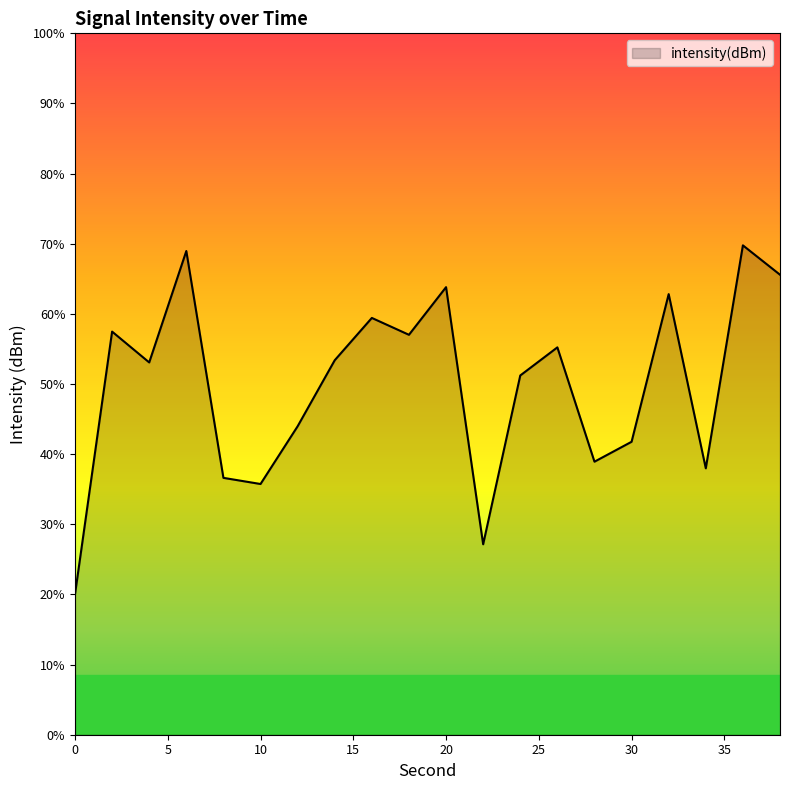

True or false: the data shows -31.9 at 32.

False